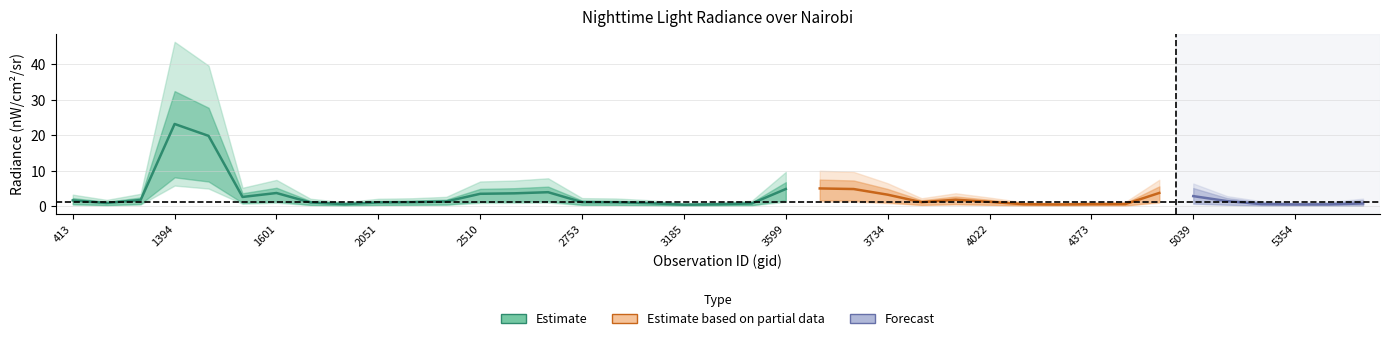

Does the chart display data point markers on the line(s)?

No